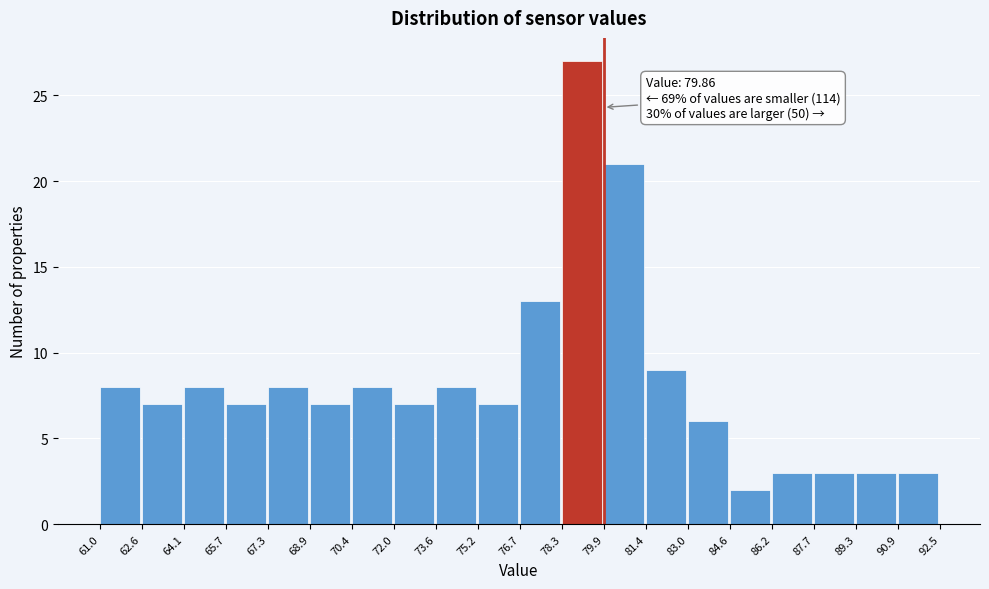

Over which range of the x-axis is the bar tallest?

78.3 to 79.9